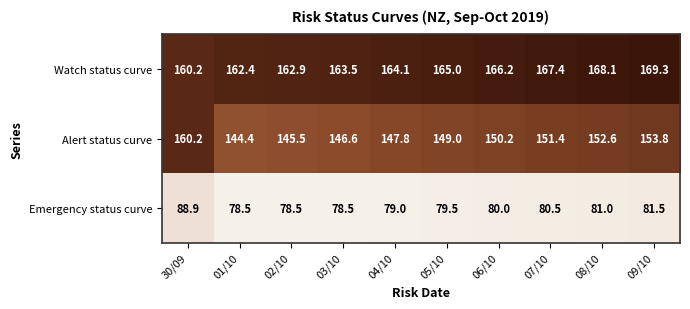

Reading left to right, list all the values displayed in this chart.

Watch status curve: 160.2	162.4	162.9	163.5	164.1	165.0	166.2	167.4	168.1	169.3
Alert status curve: 160.2	144.4	145.5	146.6	147.8	149.0	150.2	151.4	152.6	153.8
Emergency status curve: 88.9	78.5	78.5	78.5	79.0	79.5	80.0	80.5	81.0	81.5